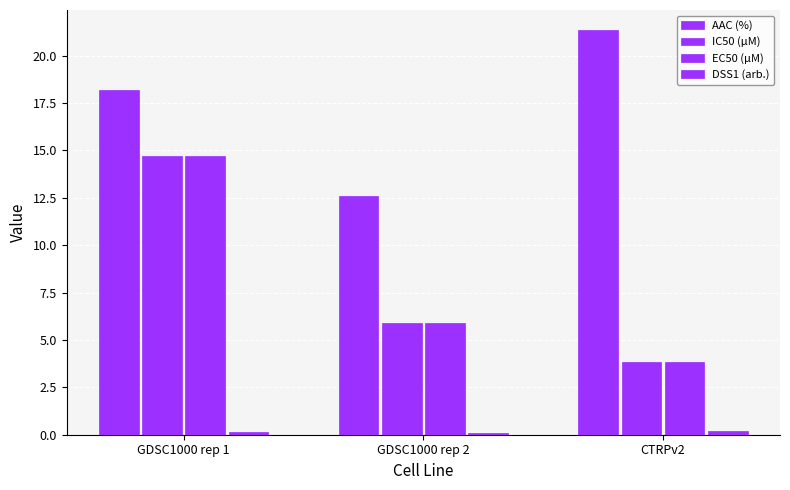

What position from the left is GDSC1000 rep 1?

1